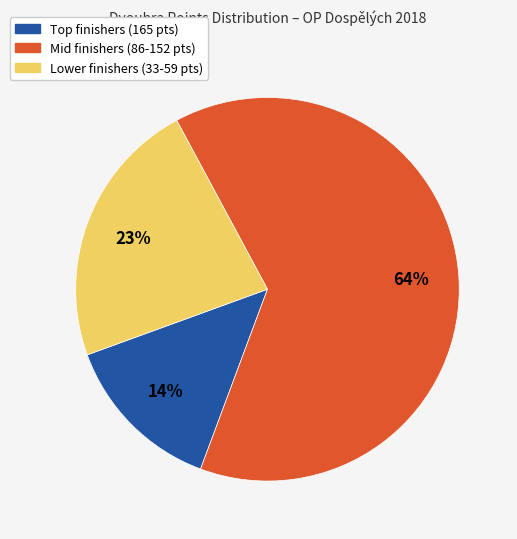

To the nearest percent, what is the difference between the largest and smallest slice percentages?

50%